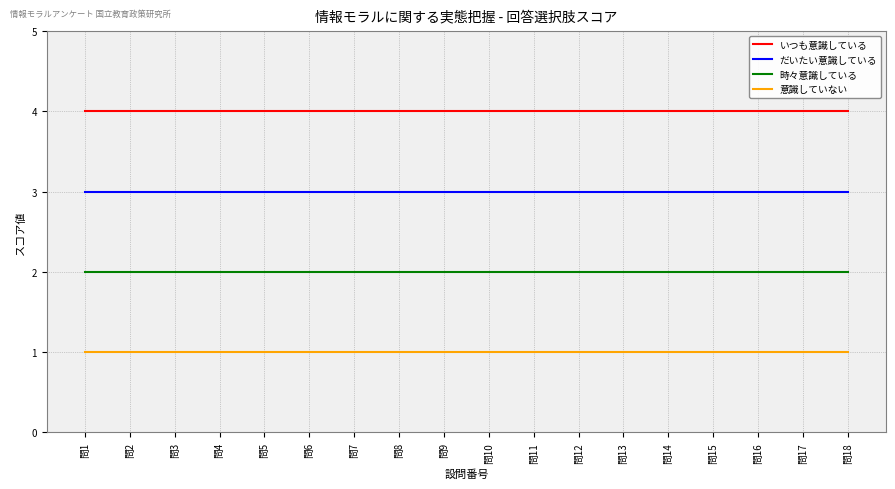

List the series in order of their peak value, highest first.

いつも意識している, だいたい意識している, 時々意識している, 意識していない